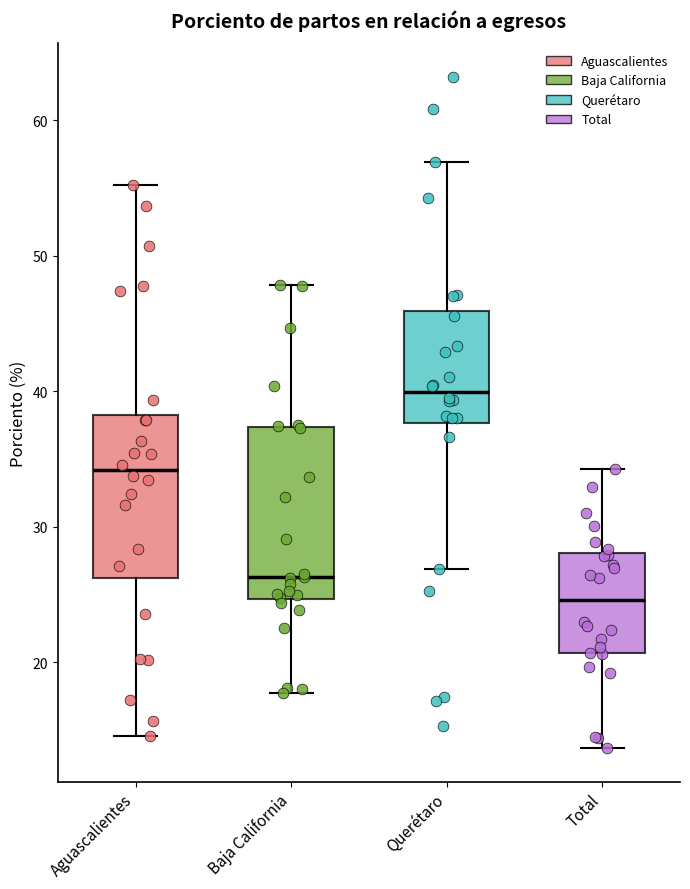

Reading left to right, read every box against the y-axis: the position of its median line, the range the box covers, and the ends of its whiskers. The values are not printed on the chart, so give them approximately, as read against the axis.

Aguascalientes: median 34, box 26 to 38, whiskers 15 to 55
Baja California: median 26, box 25 to 37, whiskers 18 to 48
Querétaro: median 40, box 38 to 46, whiskers 27 to 57
Total: median 25, box 21 to 28, whiskers 14 to 34